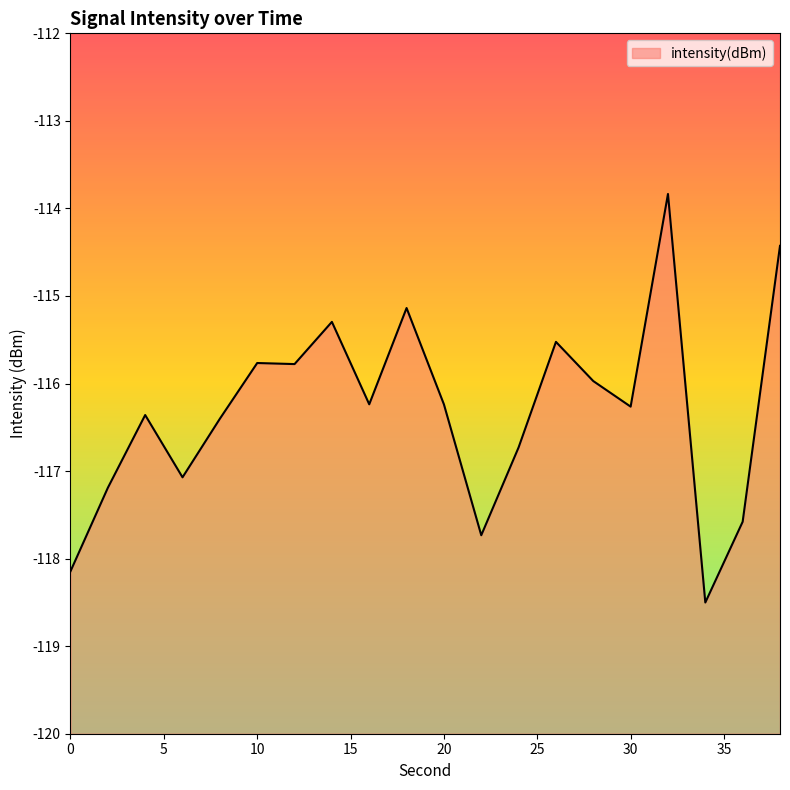

What is the smallest value displayed?

-118.5